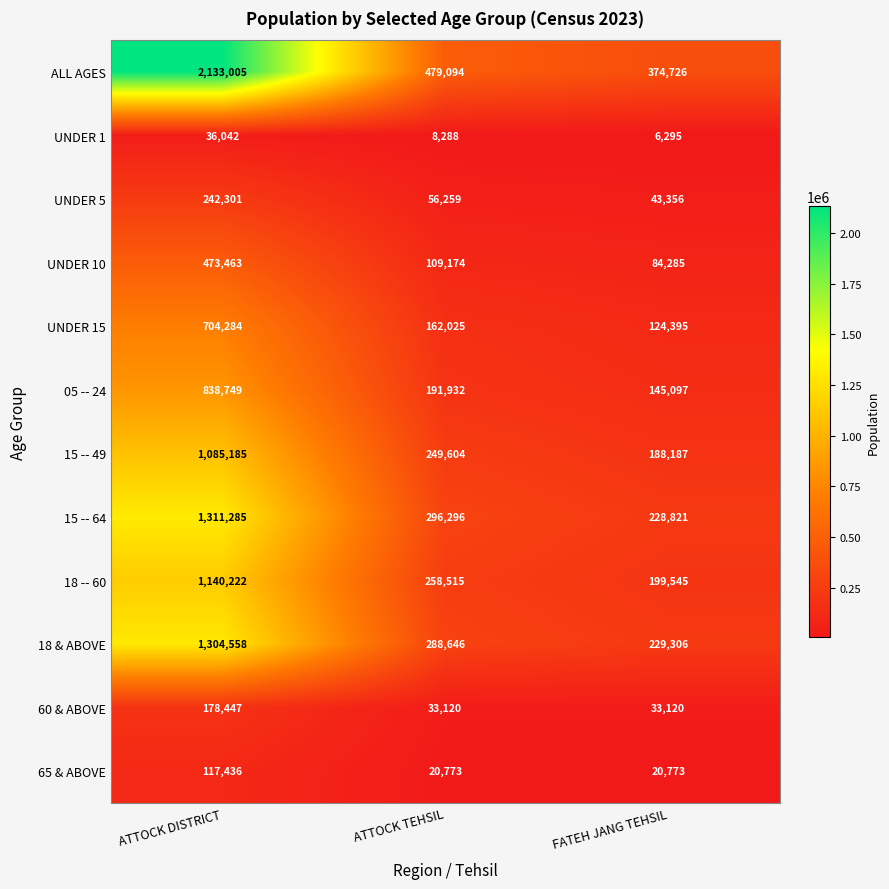

Which series has the widest spread of values?

ALL AGES